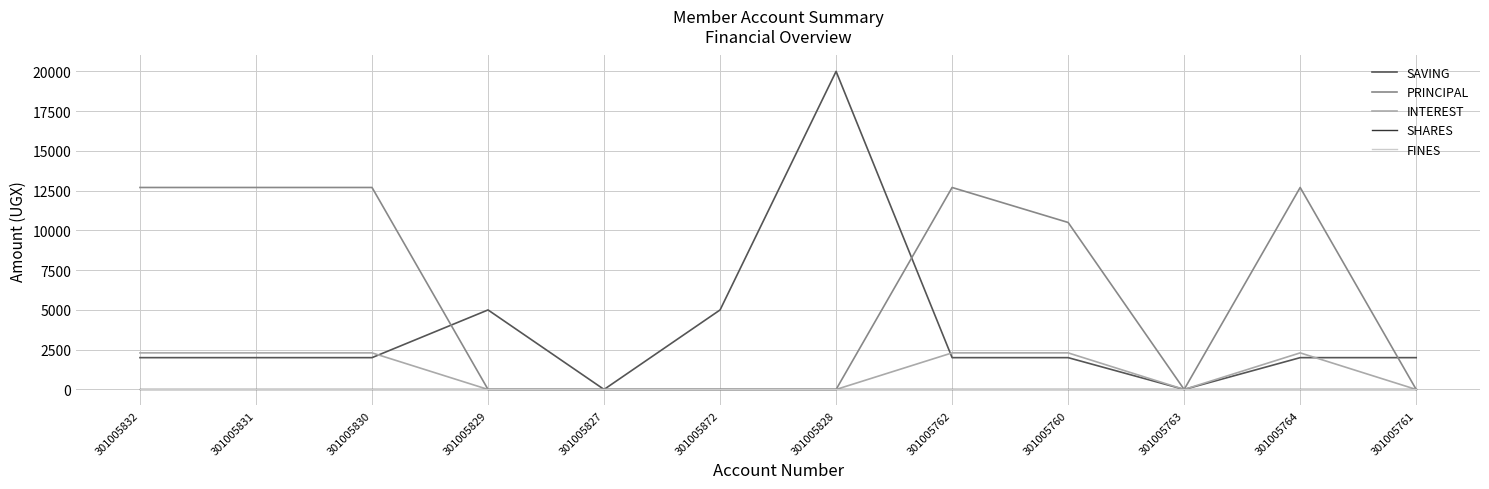

Does the chart display data point markers on the line(s)?

No